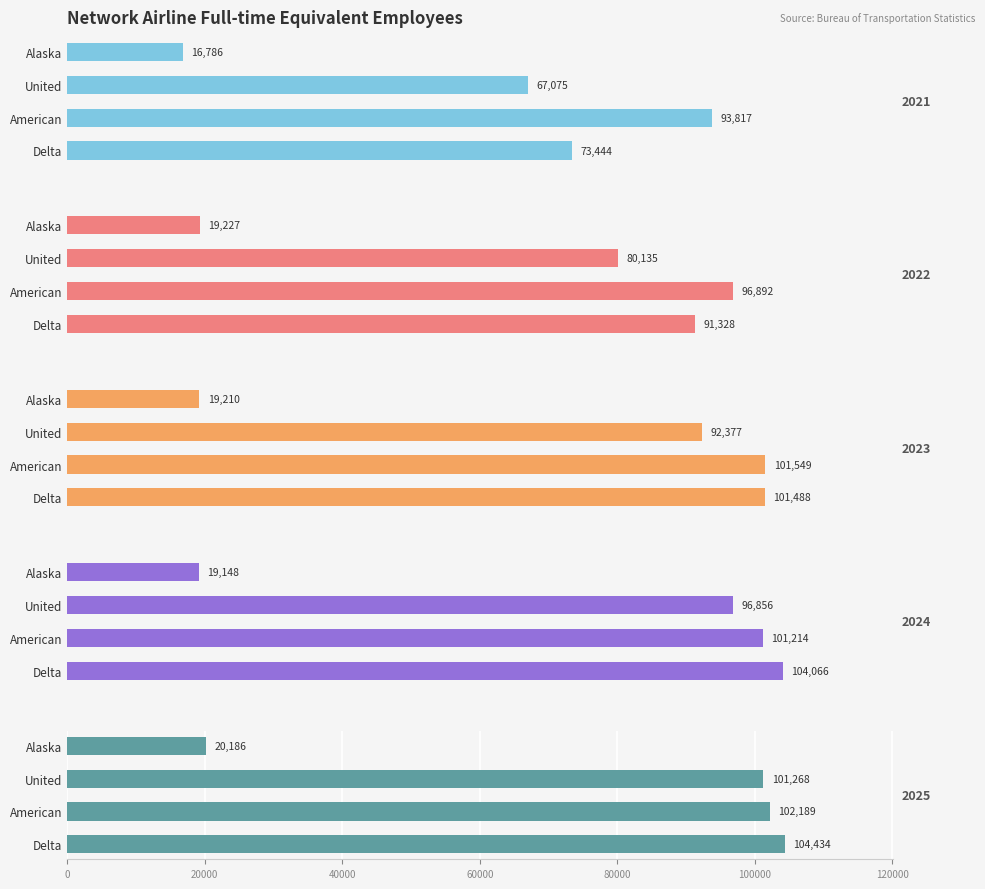

Rank the categories by 2022 value from highest to lowest.

American, Delta, United, Alaska